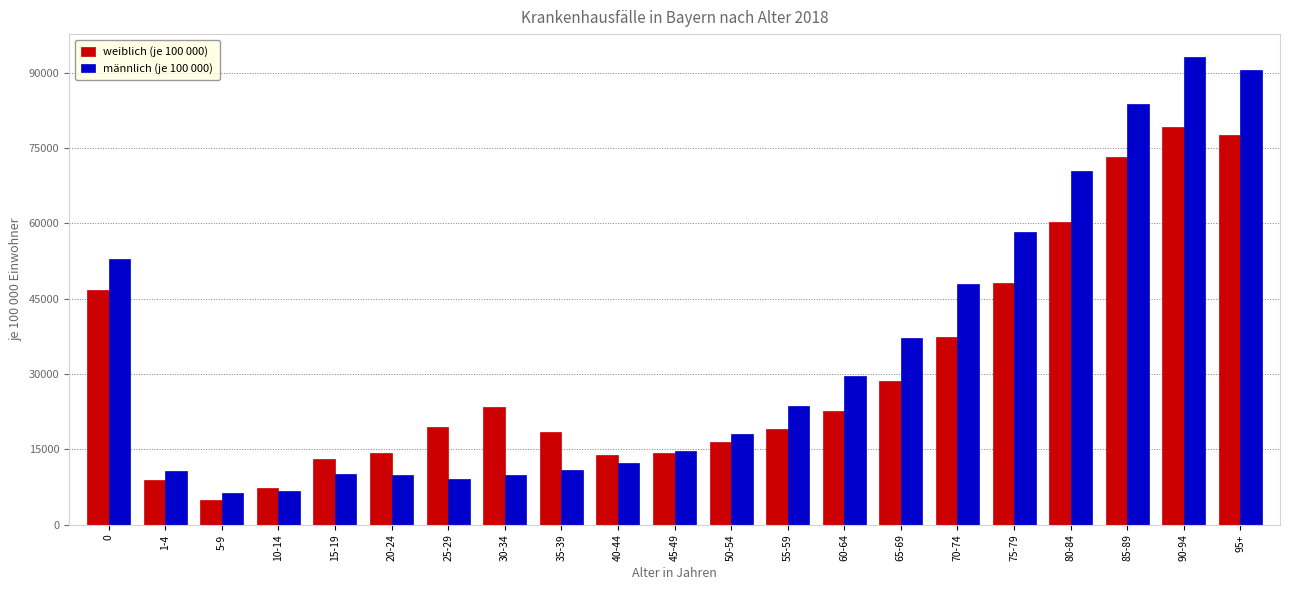

Which series has the widest spread of values?

männlich (je 100 000)